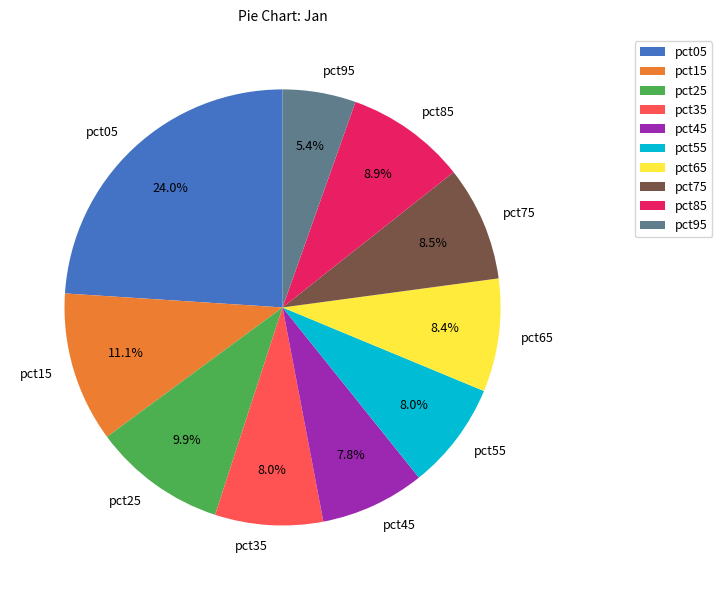

What percentage is NOT represented by pct55?

92.0%